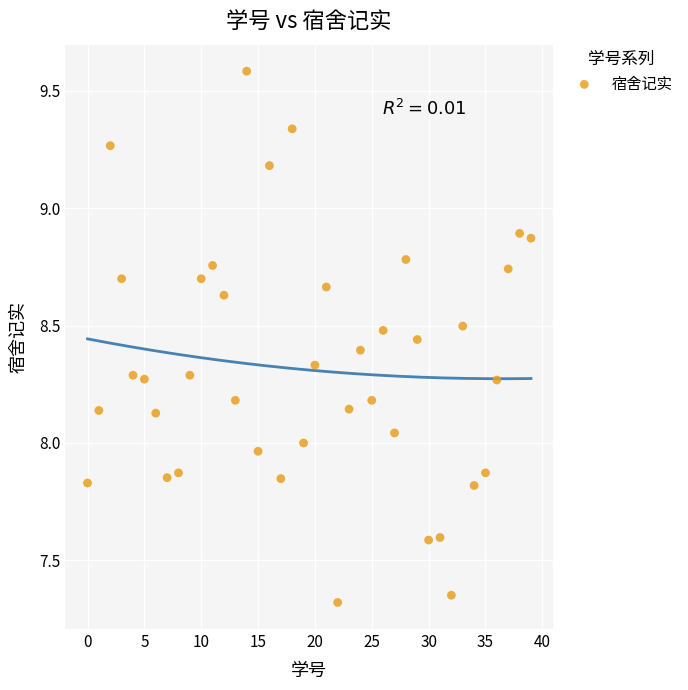

What is the range of Y values (max minus min)?

2.3